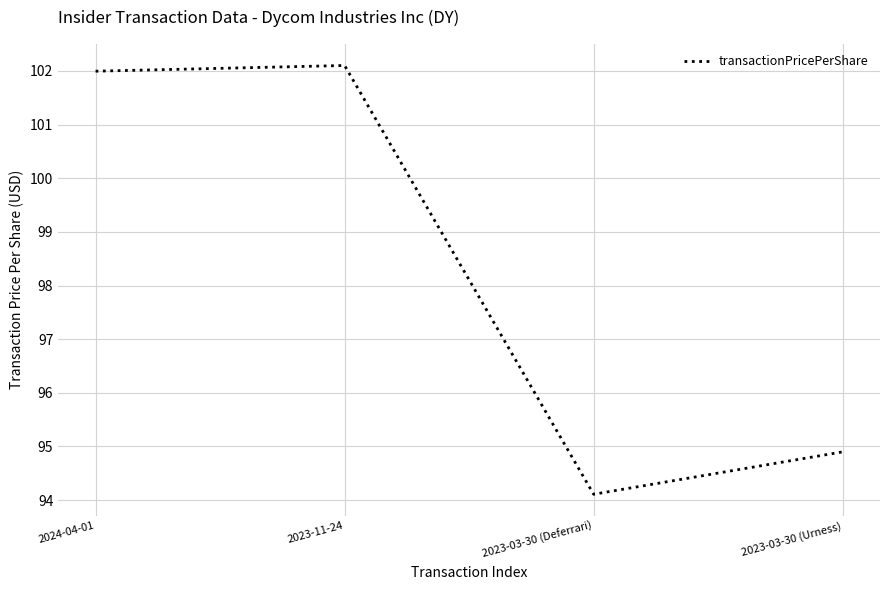

Reading right to left, transcribe all the data shown in this chart.

94.9	94.1	102.1	102.0